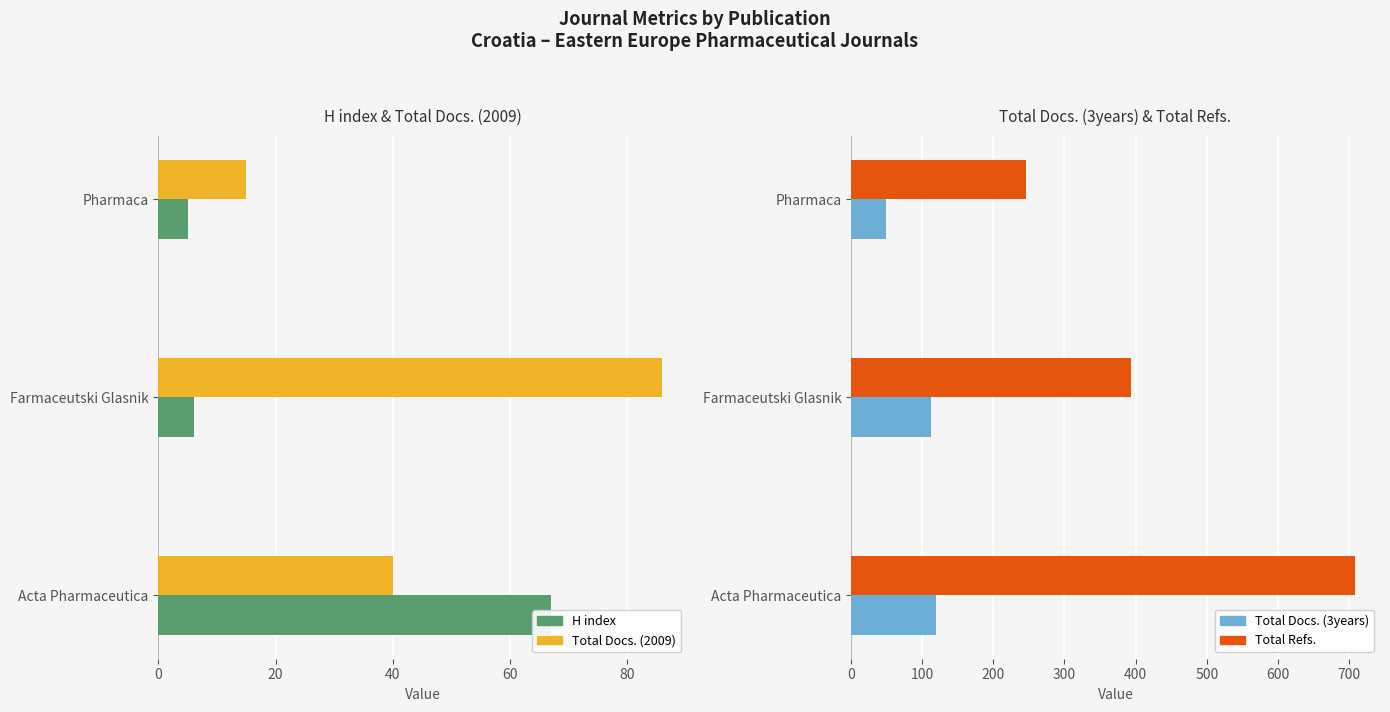

Is the value of Total Docs. (3years) at 0 greater than the value of Total Refs. at 40?

No